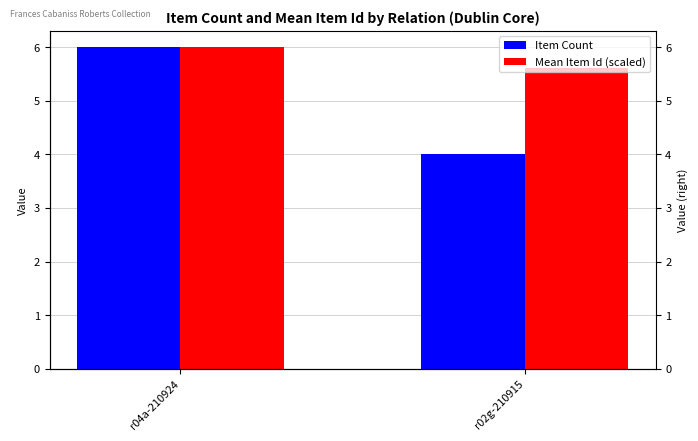

What is the label of the 2nd bar from the left?

r02g-210915